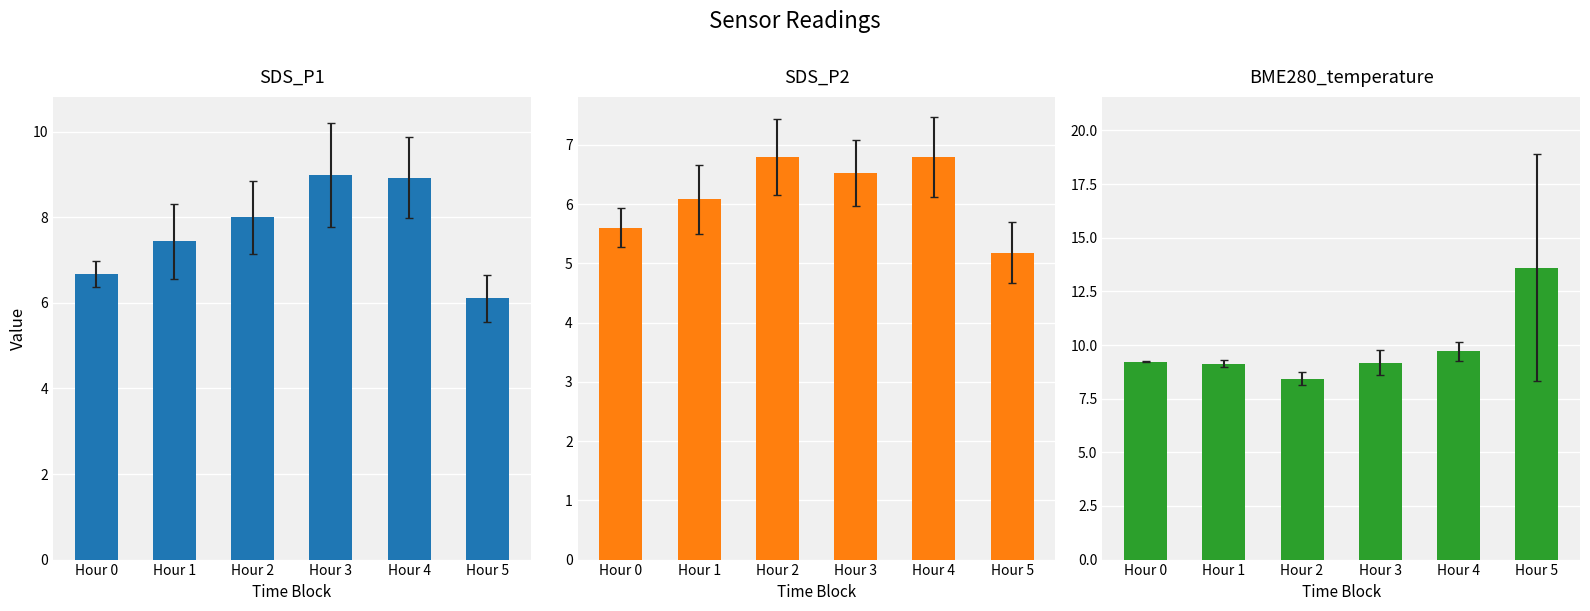

What is the sum of the SDS_P2 values at Hour 4 and Hour 5?

12.0